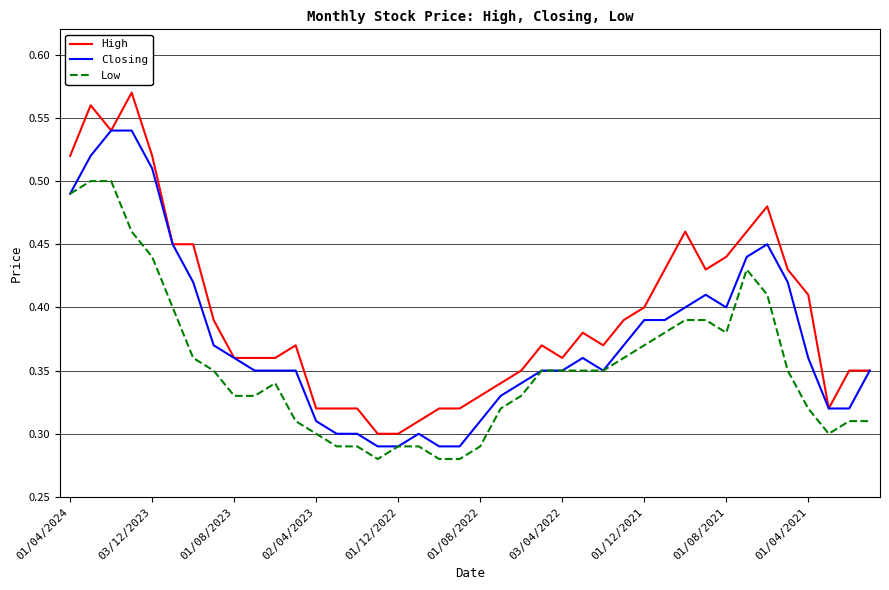

Which series has the widest spread of values?

High